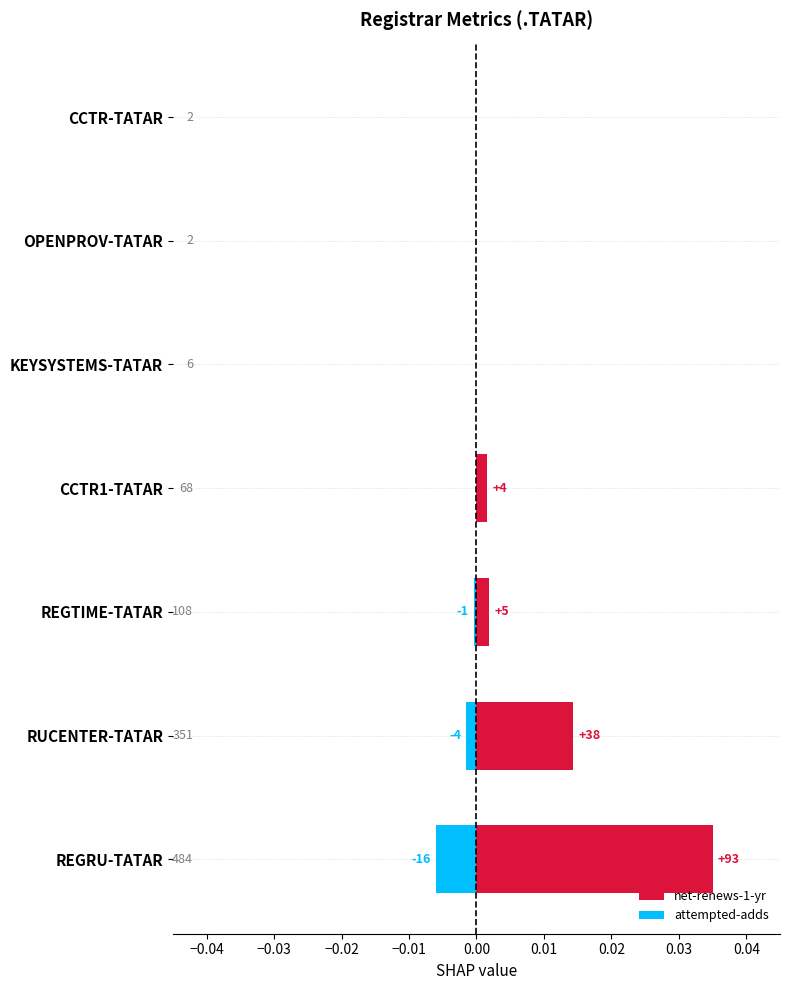

How many groups of bars are there?

7